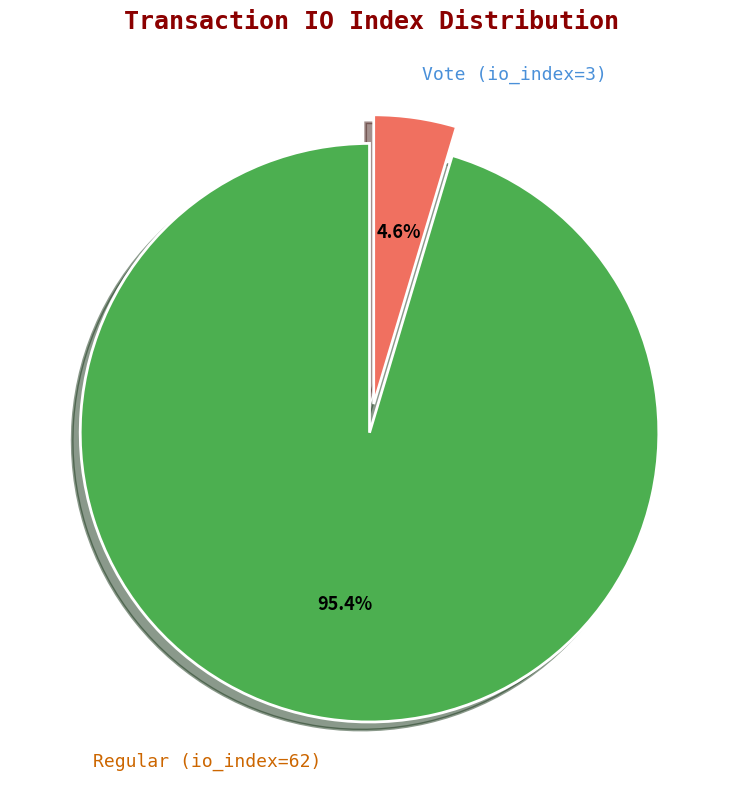

Approximately how many times larger is the value at Regular (io_index=62) compared to Vote (io_index=3)?

20.7